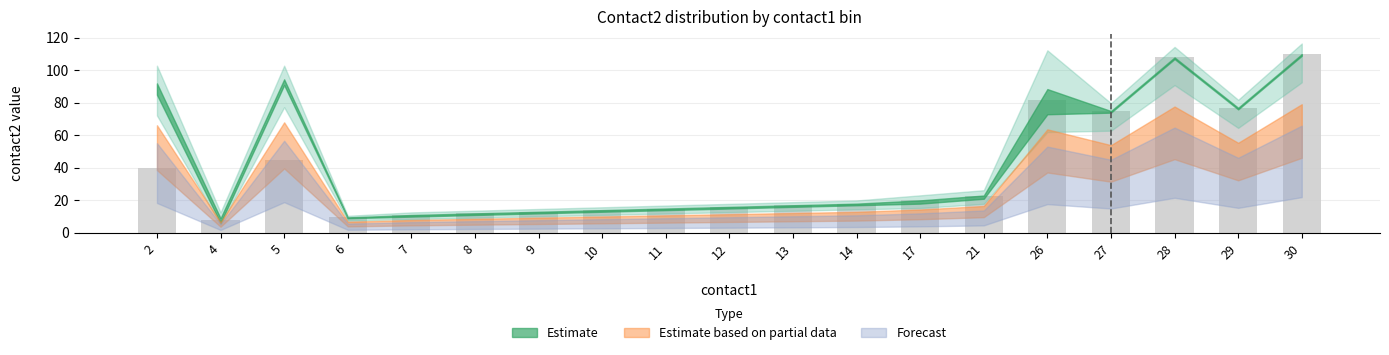

What is the value of the 13th bar from the left?

20.0